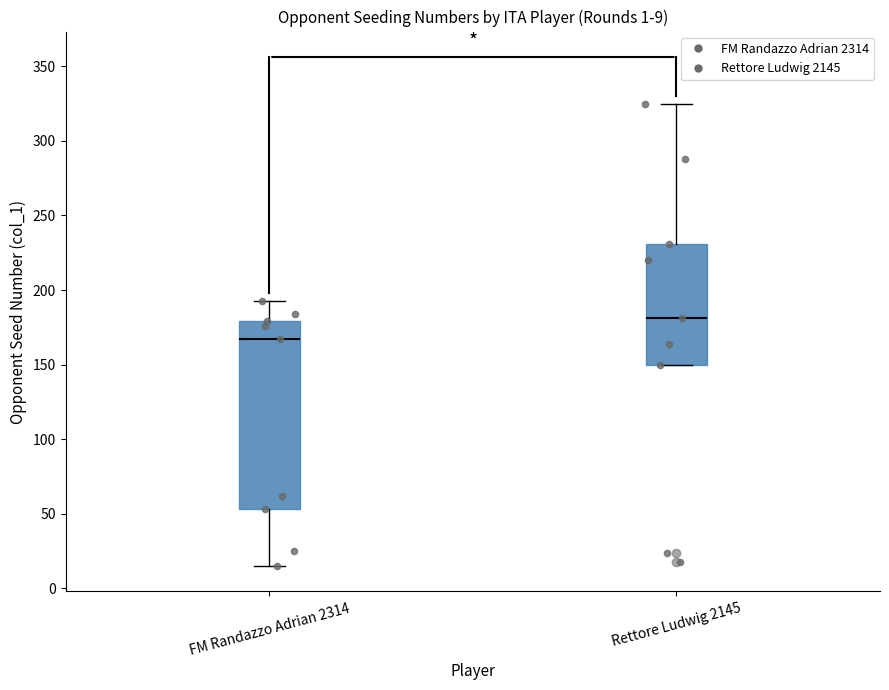

Which box's median line is the highest?

Rettore Ludwig 2145